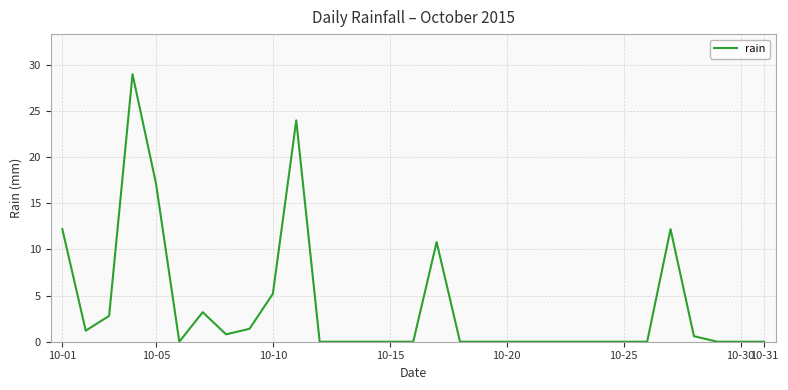

What is the maximum value shown in the chart?

29.0